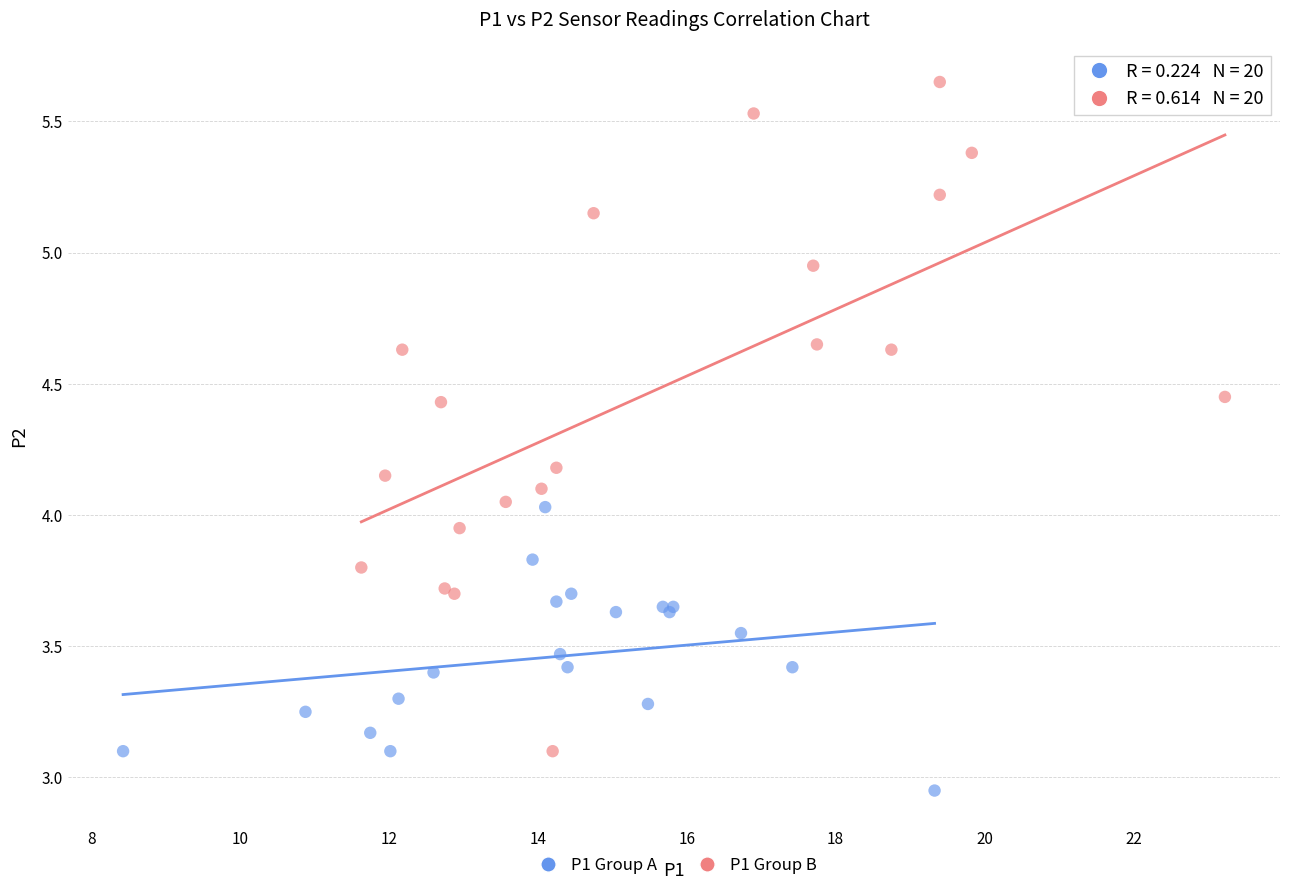

Which series contains the highest Y value?

P1 Group B